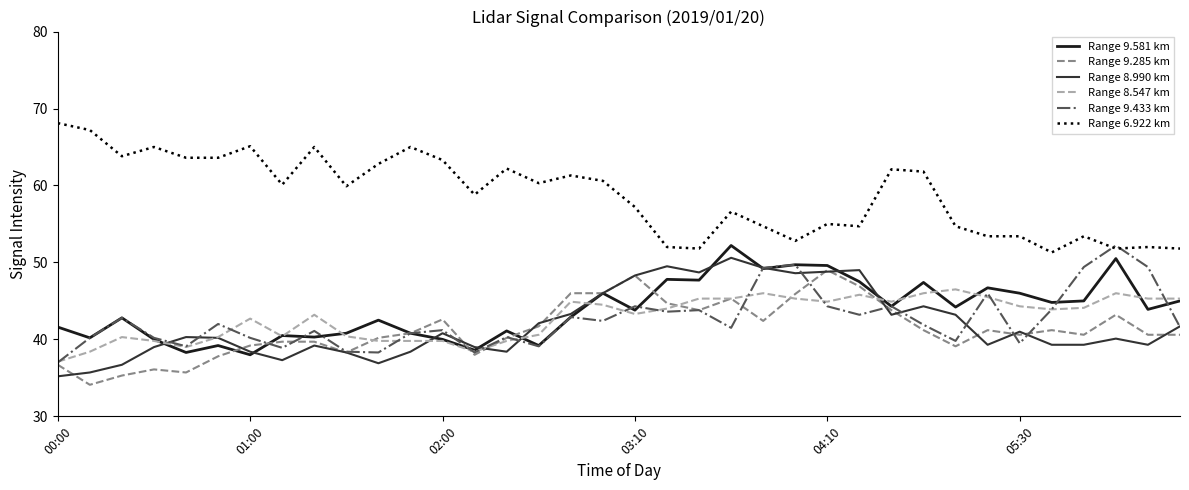

What is the smallest value displayed?

34.1